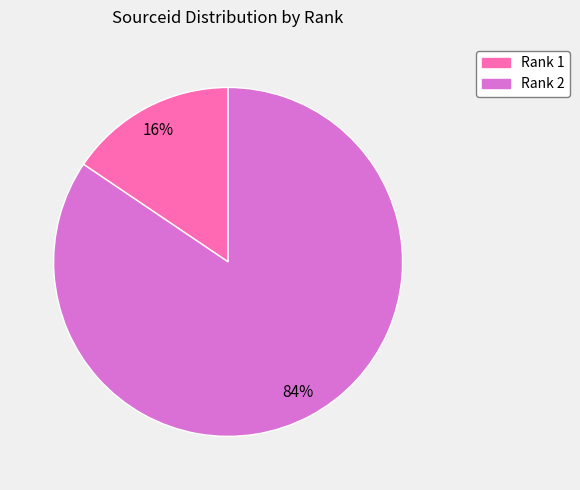

To the nearest percent, what is the average slice percentage?

50%